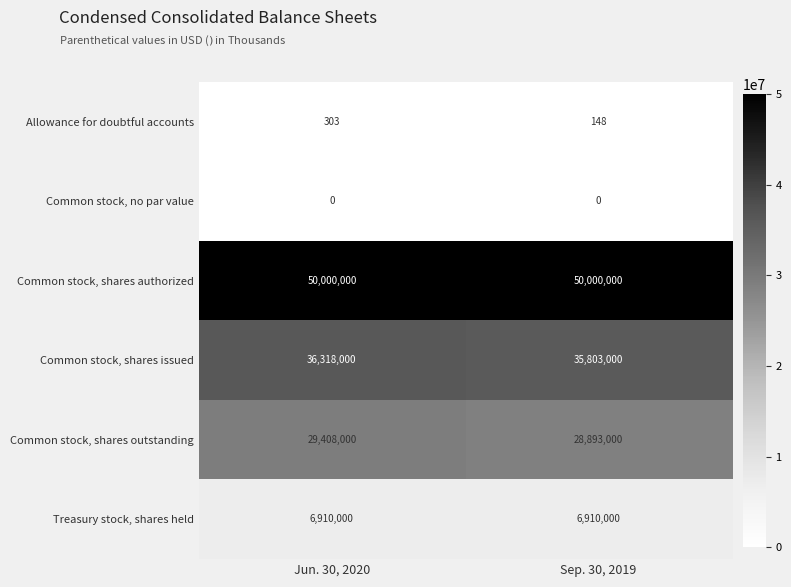

What is the spread (max minus min) of values at Jun. 30, 2020?

50000000